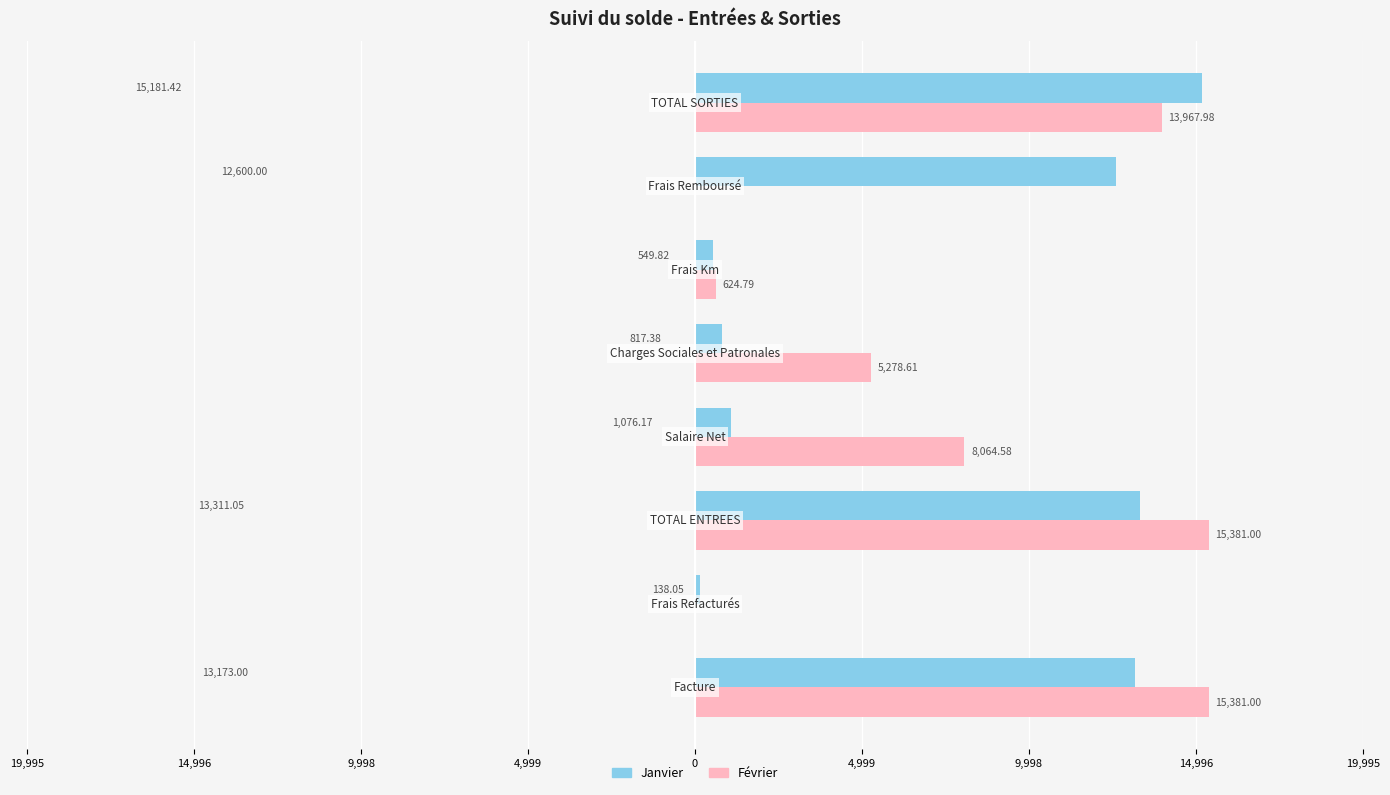

How many data points in Janvier are above 12600?

3